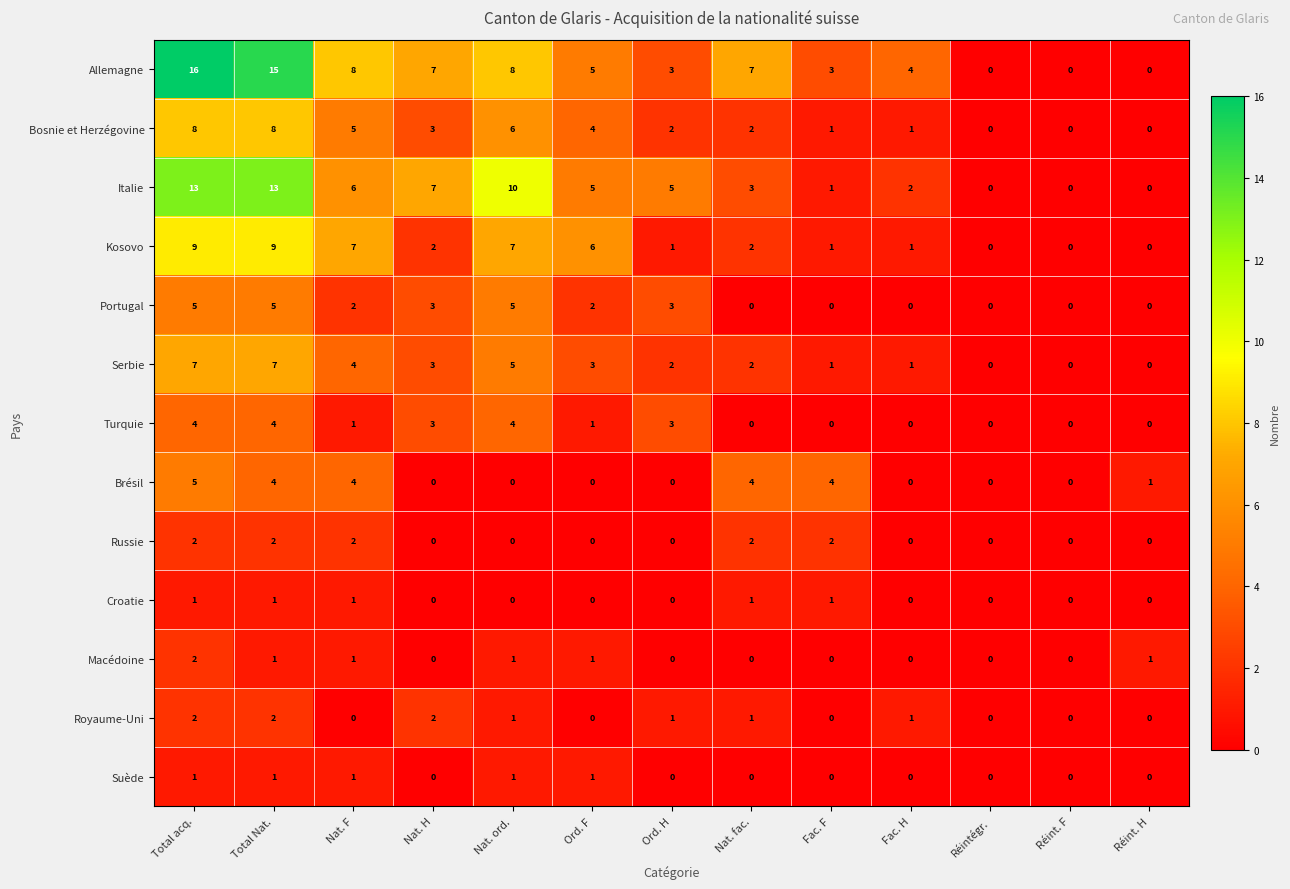

How many positive values does the Royaume-Uni series have?

7